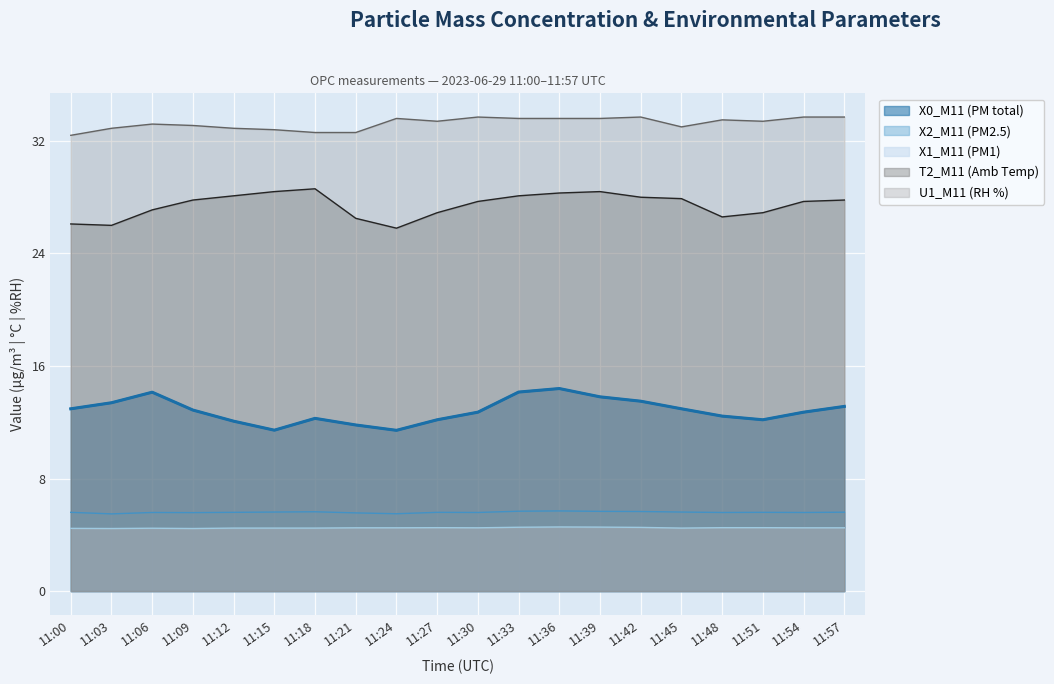

What is the difference between the highest and lowest values at 11:21?

28.1